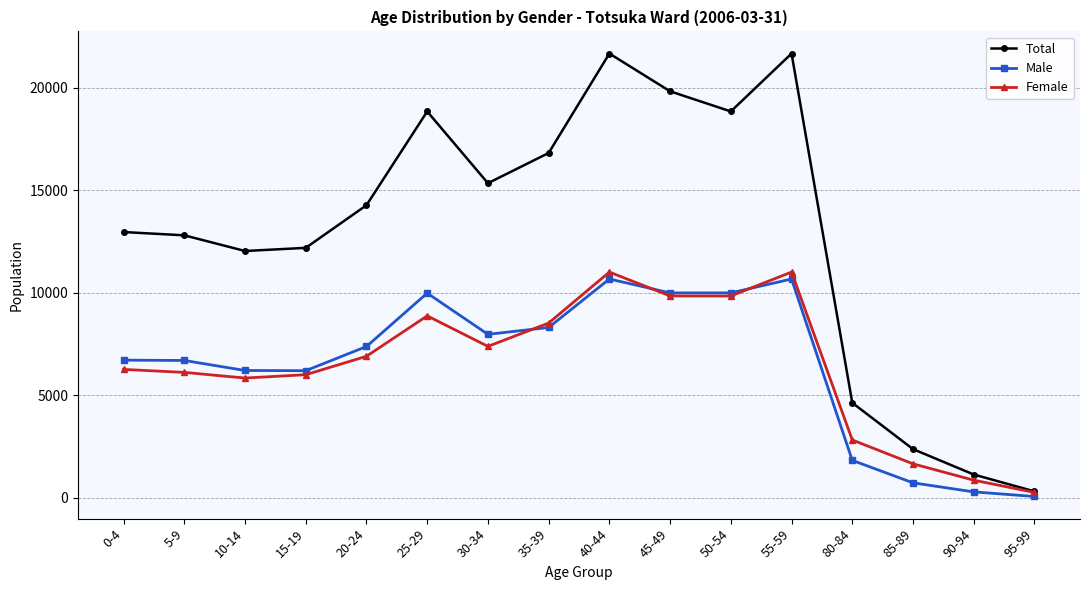

Is it true that Total equals 16794 at 15-19?

False